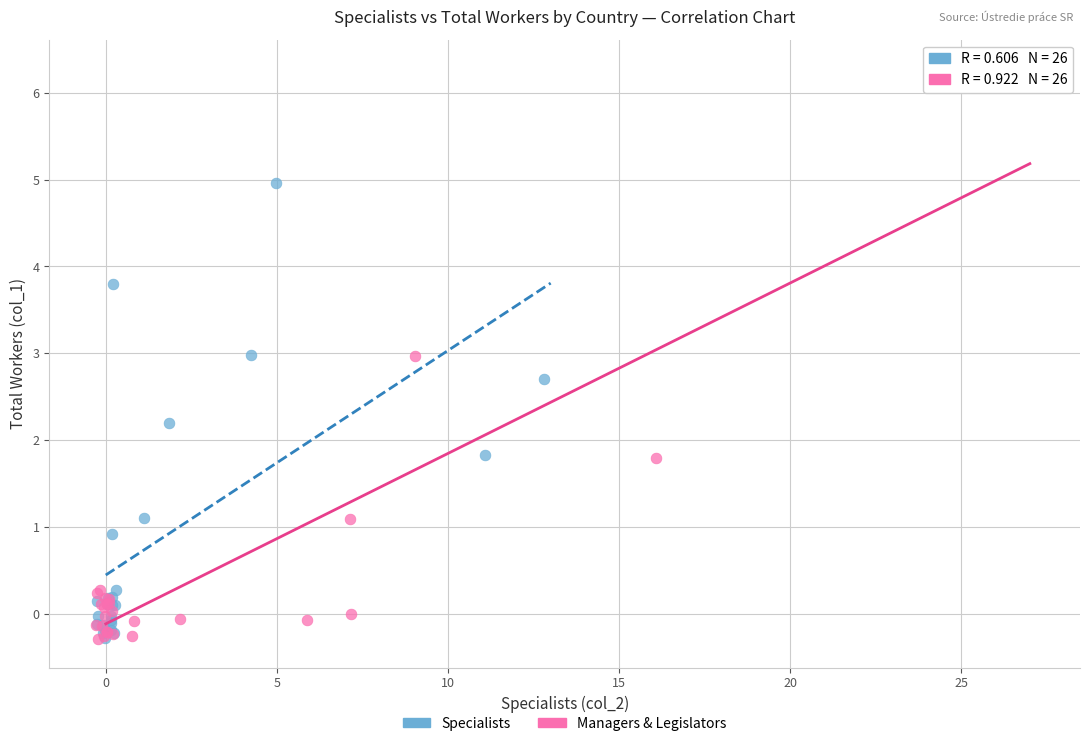

Which series has the largest Y range (max minus min)?

Managers & Legislators